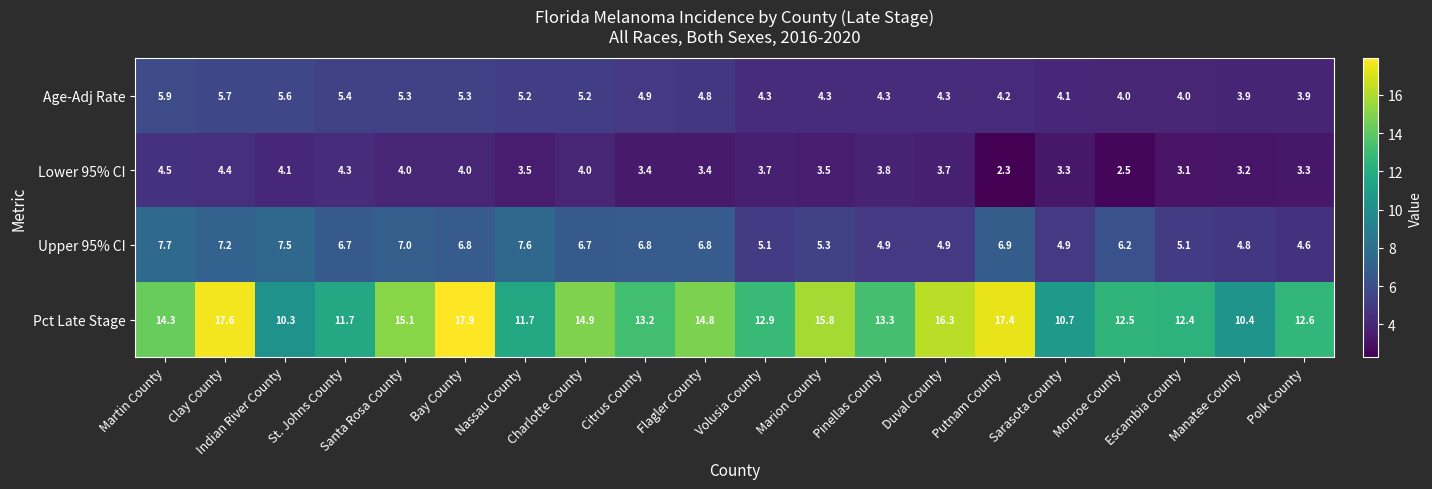

At which label is Upper 95% CI closest to 6?

Monroe County